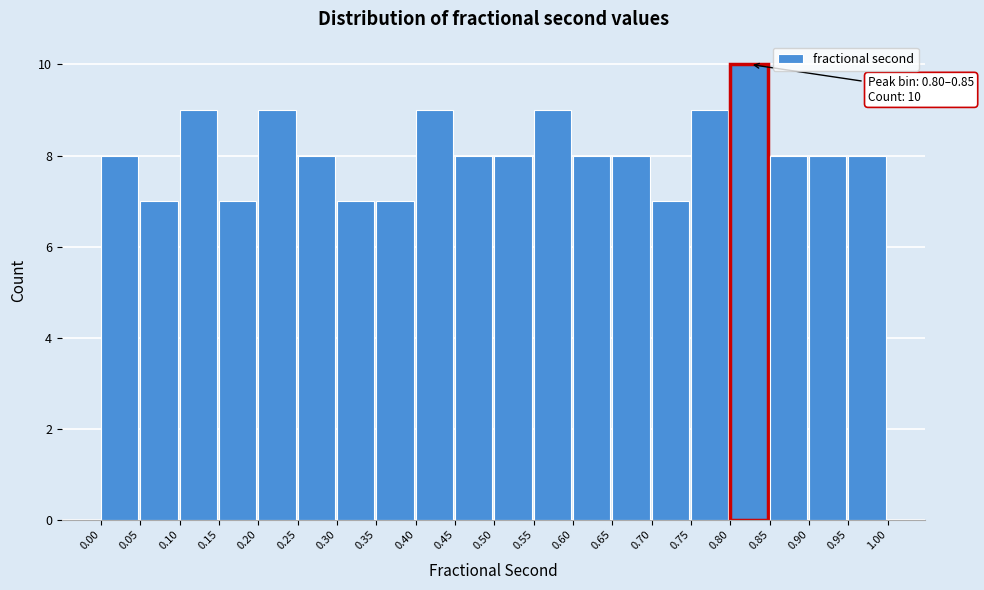

Which range on the x-axis has the tallest bar?

0.80 to 0.85